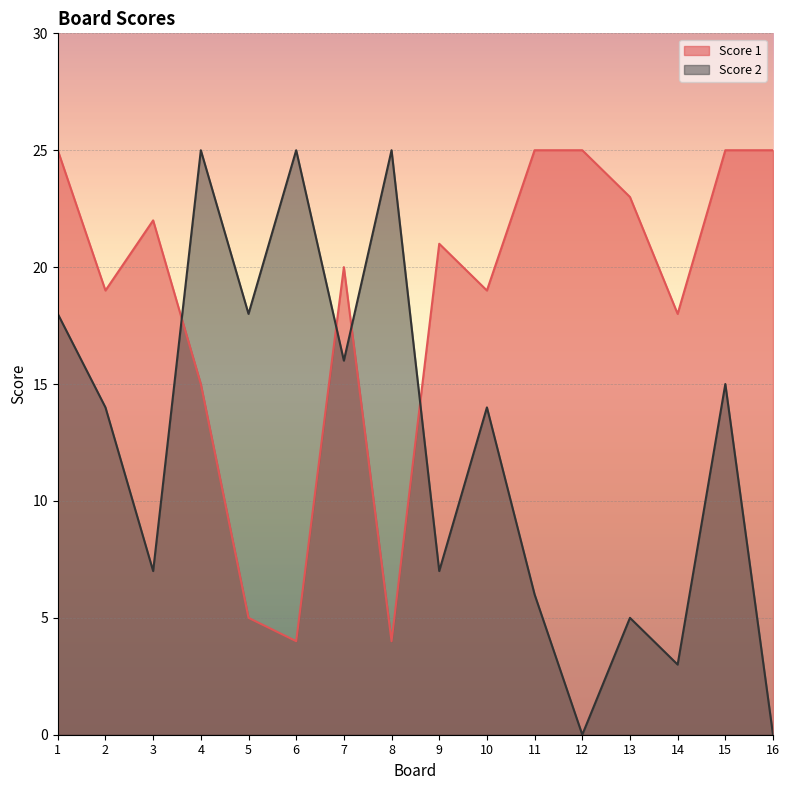

Which series has the widest spread of values?

Score 2